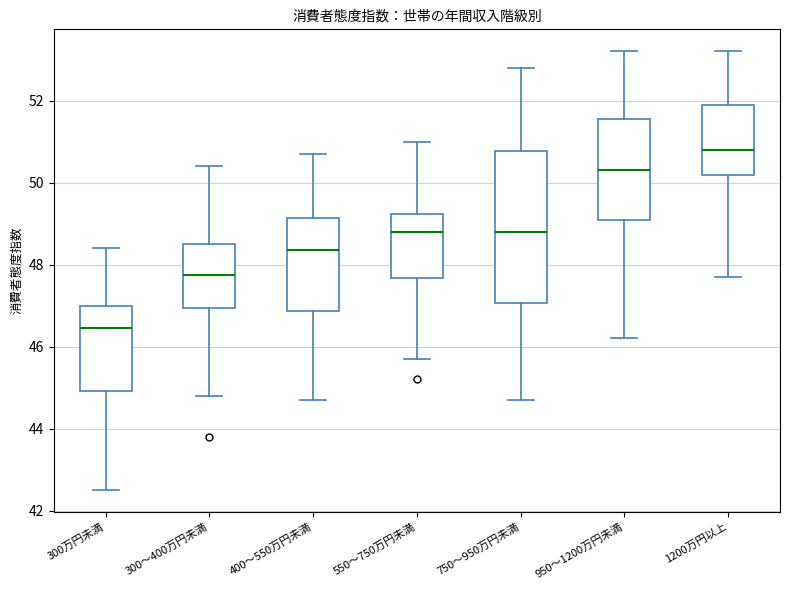

Where is the lower edge of the box for 400～550万円未満 on the y-axis? The values are not printed on the chart, so give them approximately, as read against the axis.

46.8